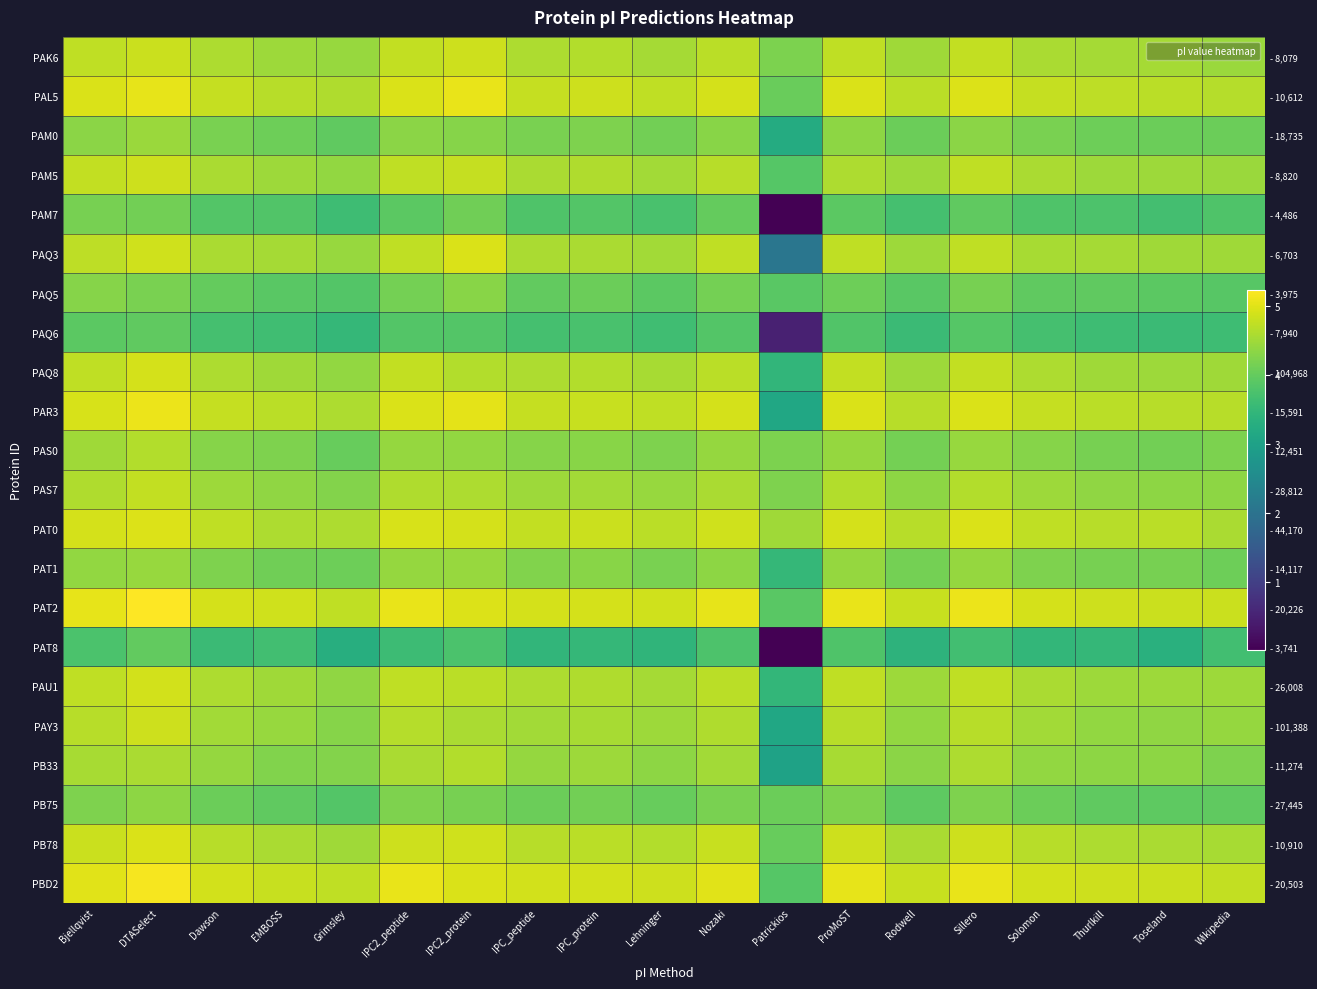

Which category has the lowest value across all series?

Patrickios